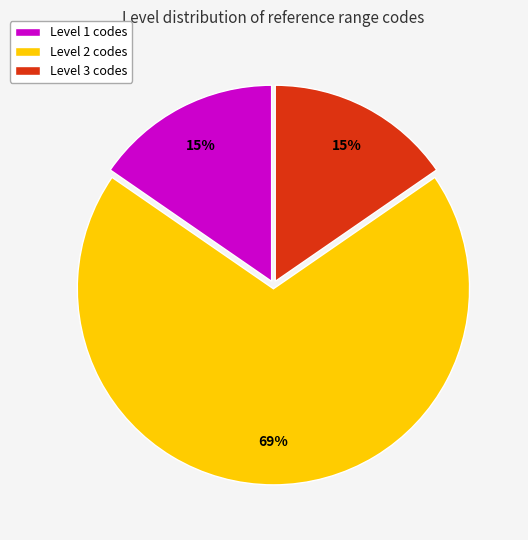

What percentage is the Level 1 codes slice, to the nearest percent?

15%